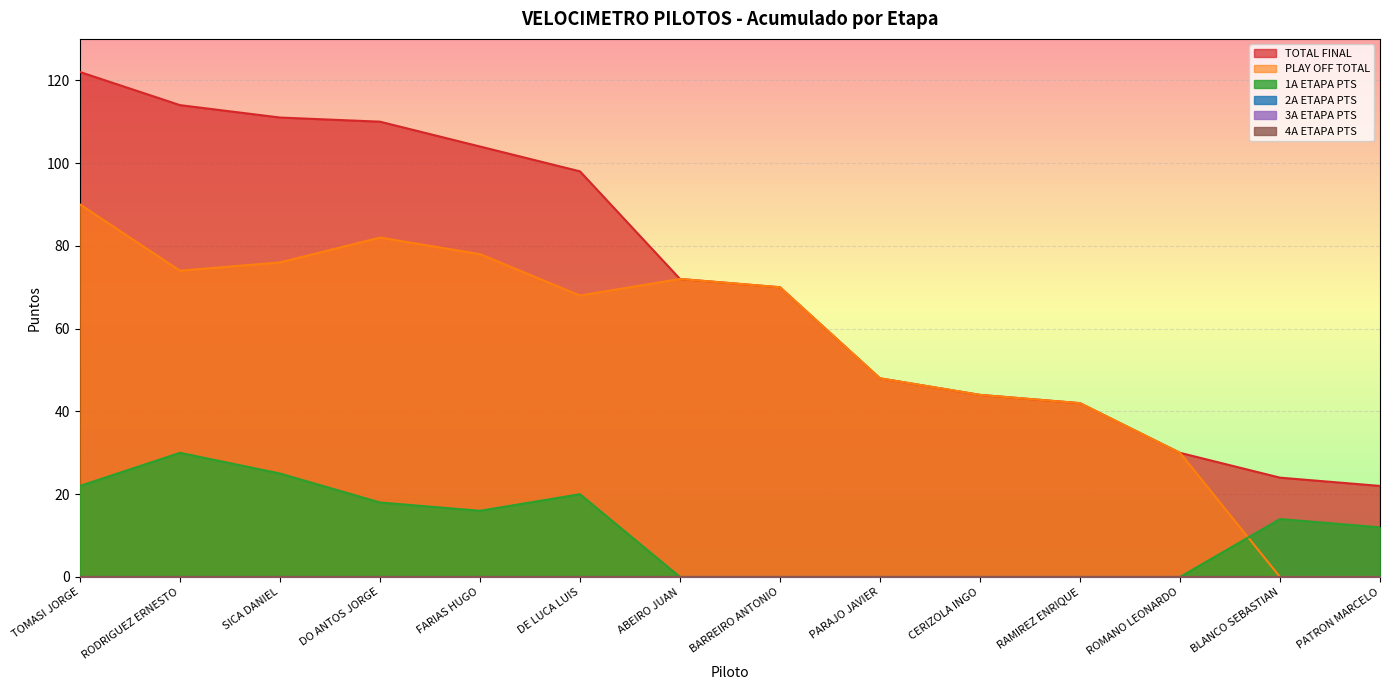

Rank the series by their maximum value, from highest to lowest.

TOTAL FINAL, PLAY OFF TOTAL, 1A ETAPA PTS